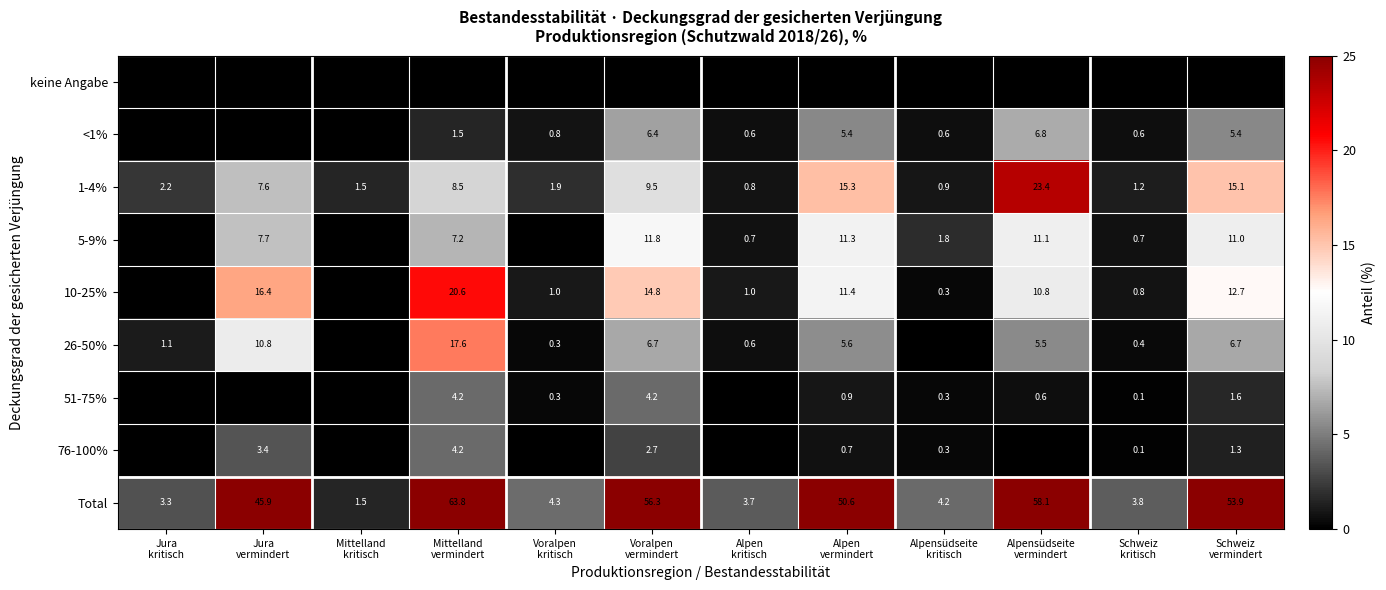

At how many categories does at least one series exceed 14?

6